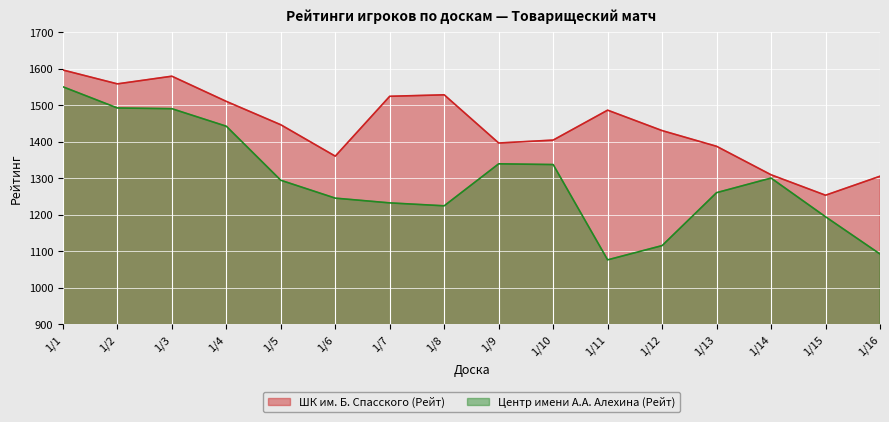

What is the difference between the maximum and minimum values in the Центр имени А.А. Алехина (Рейт) series?

474